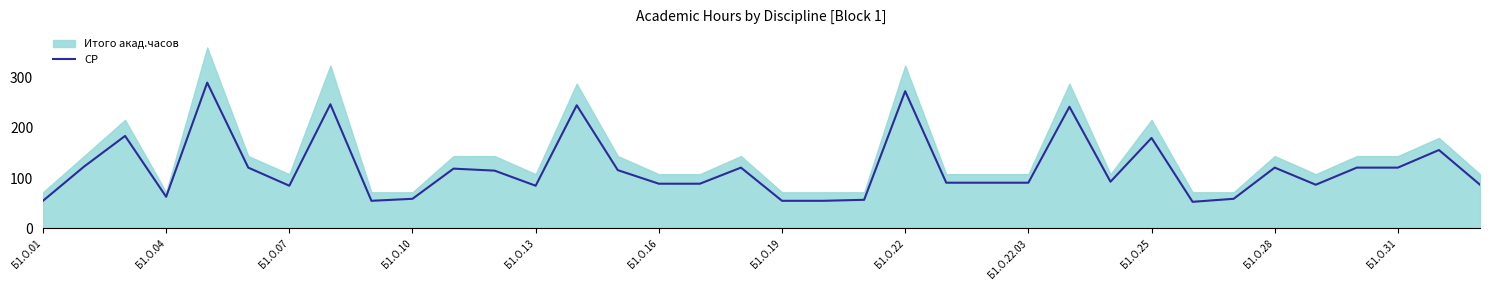

Is it true that СР equals 180 at Б1.О.25?

True